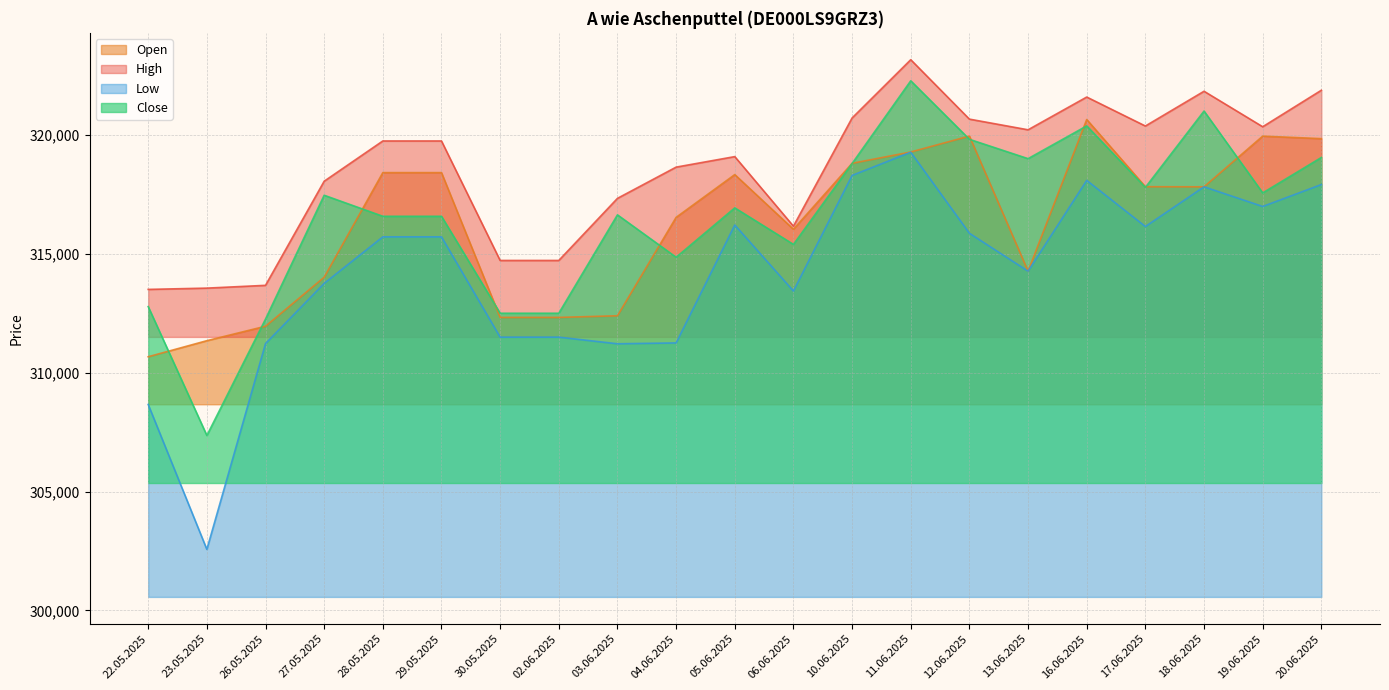

Rank the series by their maximum value, from lowest to highest.

Low, Open, Close, High